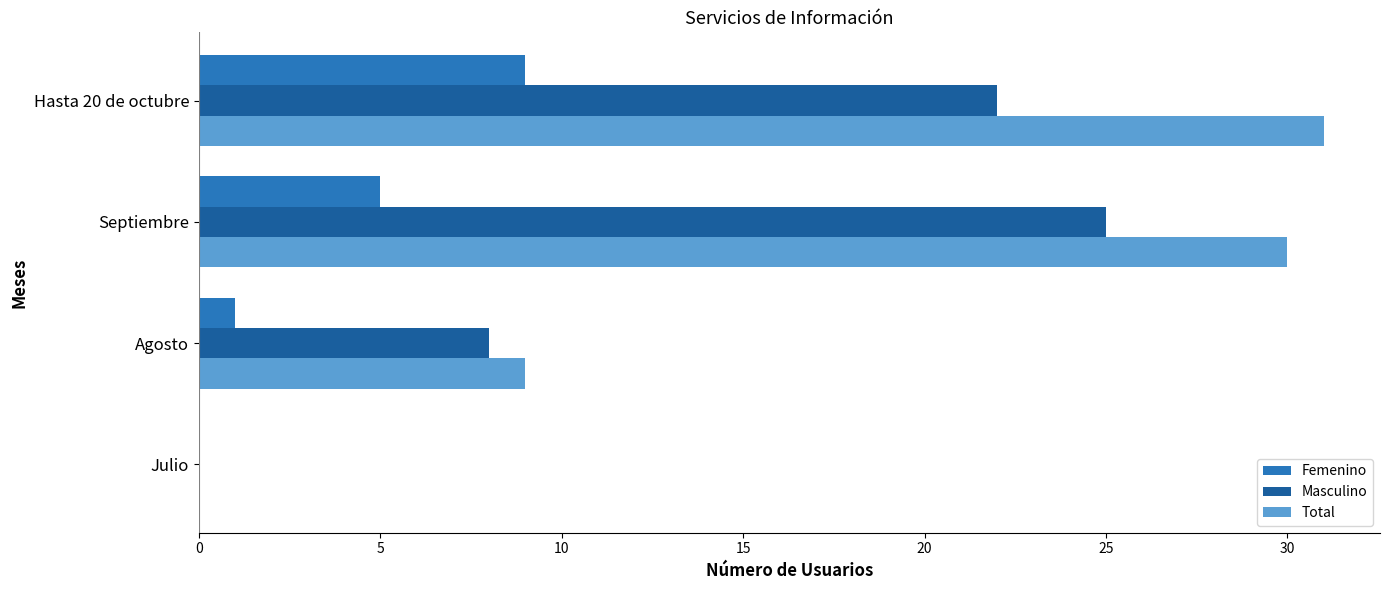

How many categories are shown in the chart?

4